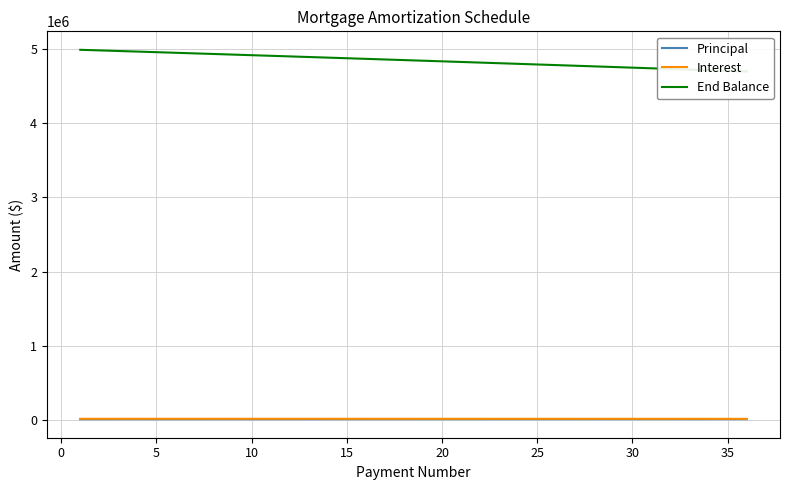

Reading left to right, what are all the values shown in this chart?

Principal: 7951.8	7974.6	7997.4	8020.4	8043.3	8066.4	8089.5	8112.7	8136.0	8159.3	8182.7	8206.1	8229.7	8253.3	8276.9	8300.6	8324.4	8348.3	8372.2	8396.2	8420.3	8444.4	8468.7	8492.9	8517.3	8541.7	8566.2	8590.7	8615.4	8640.1	8664.8	8689.7	8714.6	8739.6	8764.6	8789.7
Interest: 14333.3	14310.5	14287.7	14264.8	14241.8	14218.7	14195.6	14172.4	14149.1	14125.8	14102.4	14079.0	14055.4	14031.8	14008.2	13984.5	13960.7	13936.8	13912.9	13888.9	13864.8	13840.7	13816.5	13792.2	13767.8	13743.4	13718.9	13694.4	13669.7	13645.0	13620.3	13595.4	13570.5	13545.5	13520.5	13495.4
End Balance: 4992048.2	4984073.7	4976076.2	4968055.9	4960012.5	4951946.1	4943856.6	4935743.9	4927607.9	4919448.6	4911265.9	4903059.8	4894830.1	4886576.8	4878299.9	4869999.3	4861674.8	4853326.5	4844954.3	4836558.1	4828137.7	4819693.3	4811224.7	4802731.7	4794214.4	4785672.8	4777106.6	4768515.8	4759900.5	4751260.4	4742595.6	4733905.9	4725191.4	4716451.8	4707687.2	4698897.4